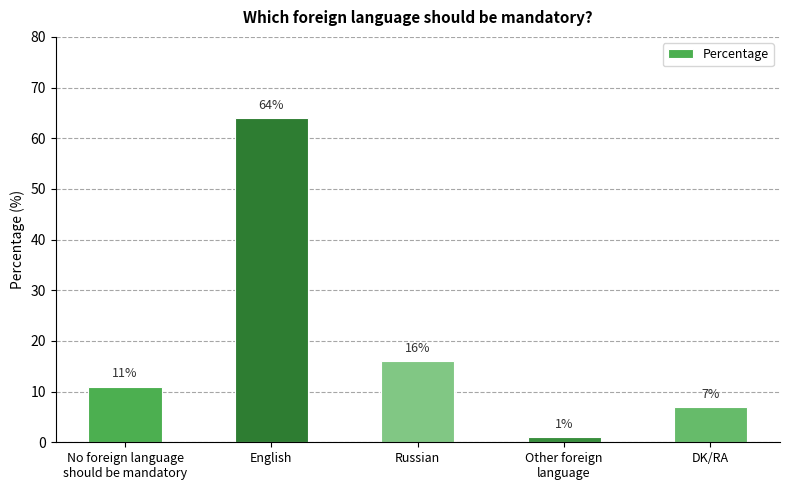

How many data points are less than 11?

2